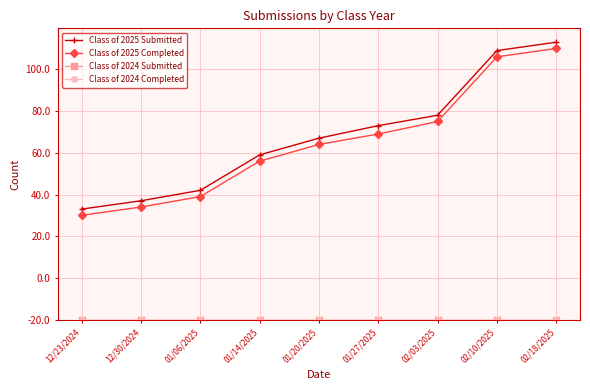

Does the chart have visible grid lines?

Yes